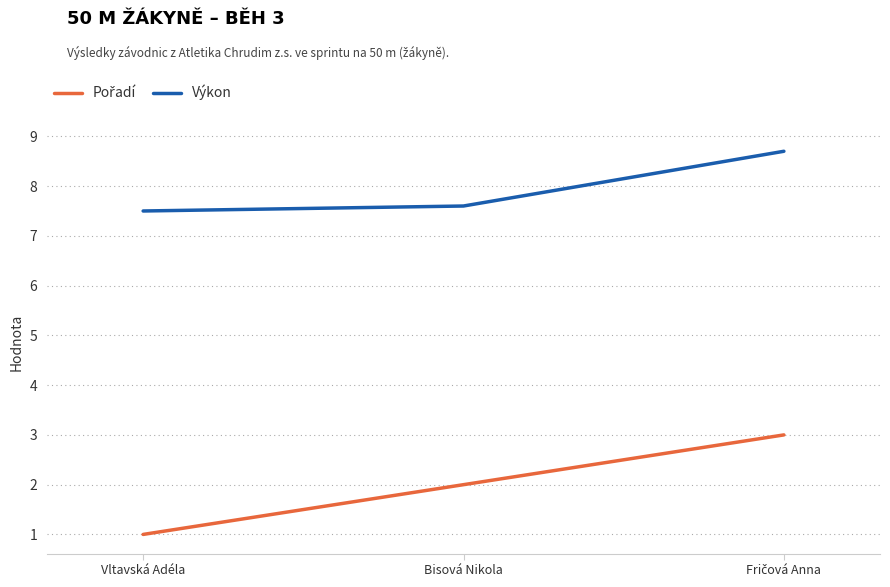

How many distinct data groups are displayed?

2